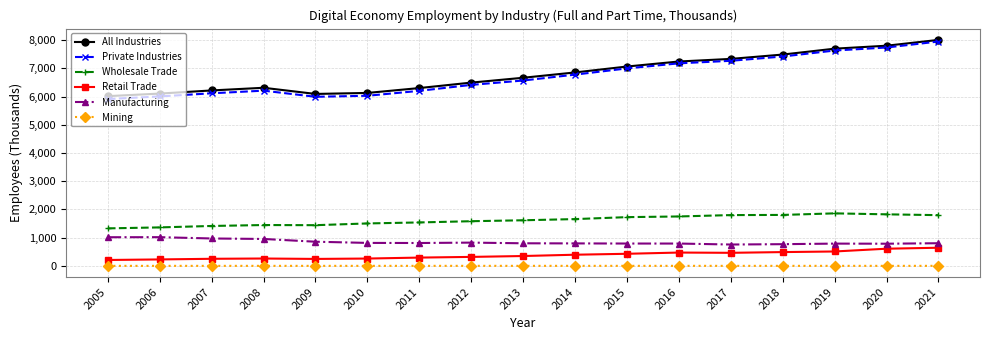

The Private Industries series shows 6566.3 at 2013. True or false?

True